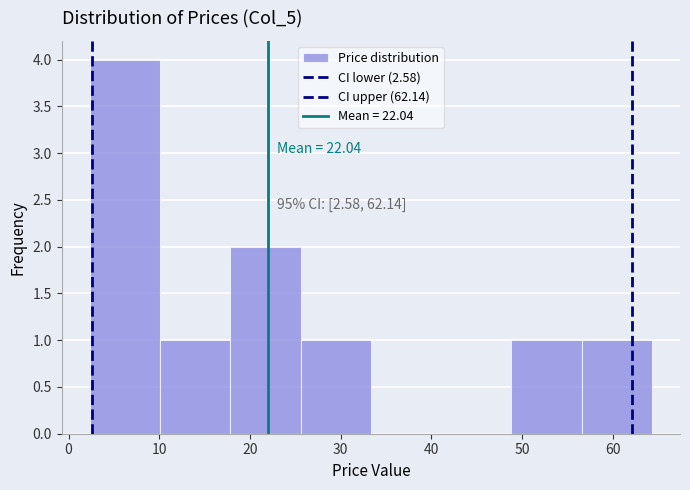

Over which range of the x-axis is the bar tallest?

2 to 10